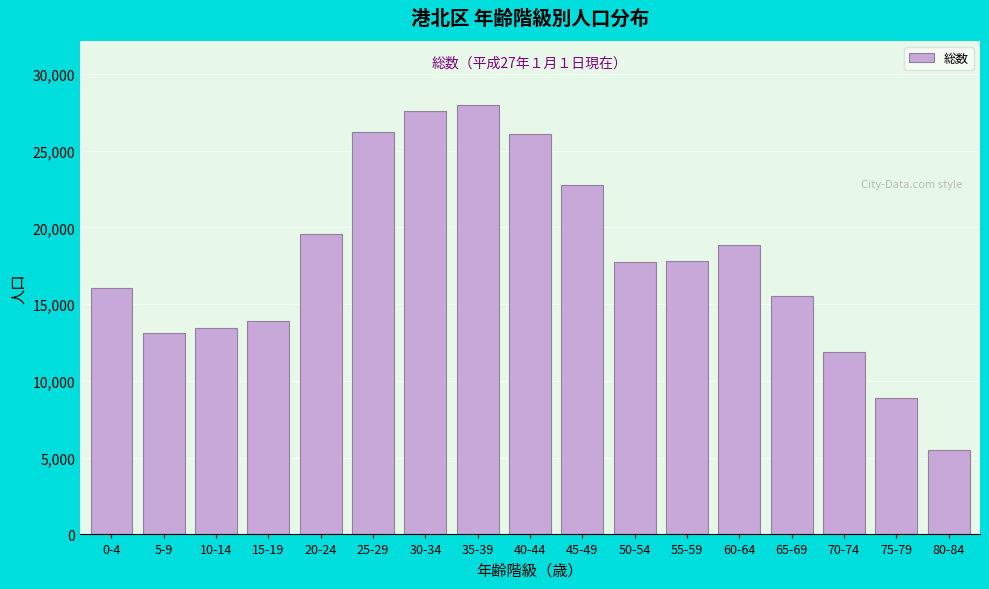

What is the change in value from 0-4 to 45-49?

+6710